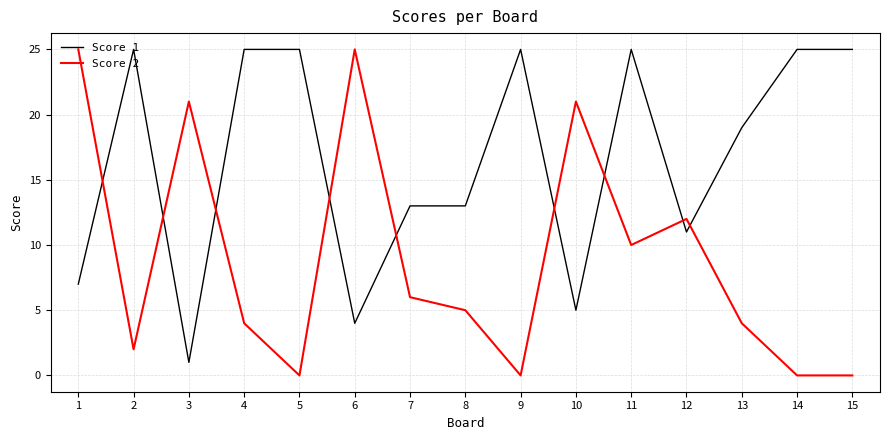

Where is Score 2 nearest to the value 12?

12